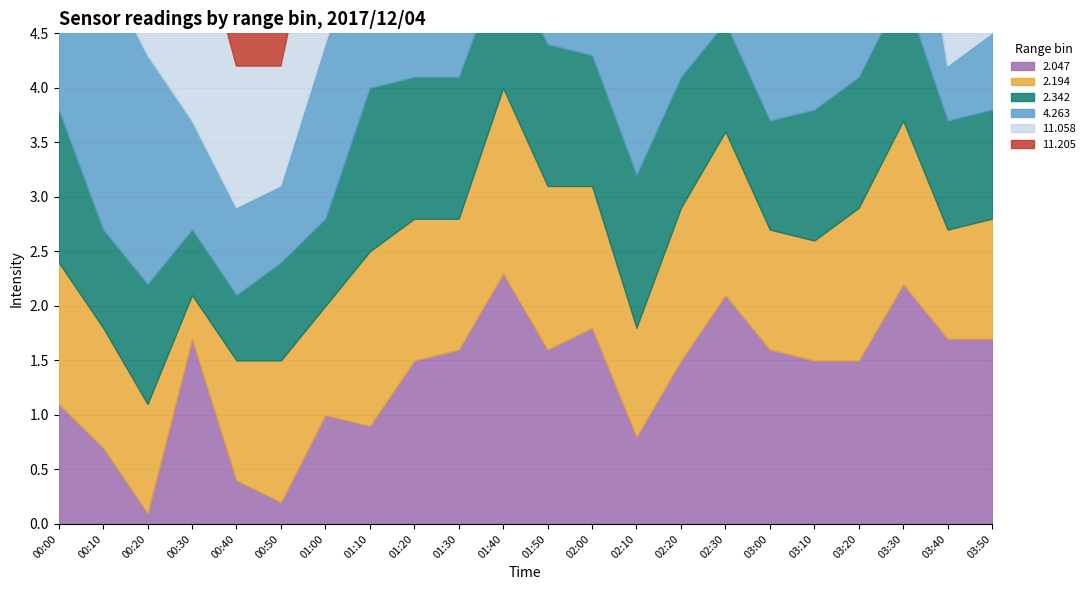

Where is the first local minimum for 2.342?

00:10